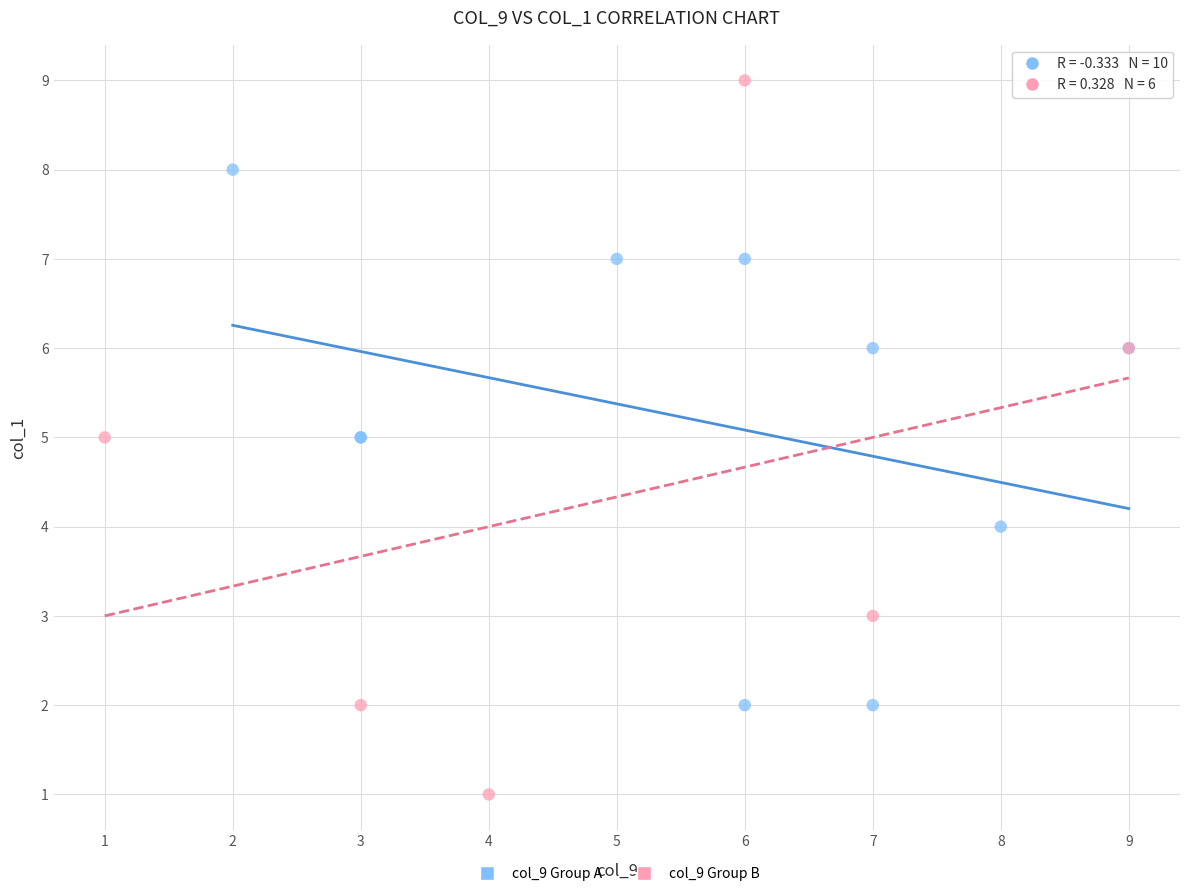

Which series reaches the maximum Y coordinate?

col_9 Group B